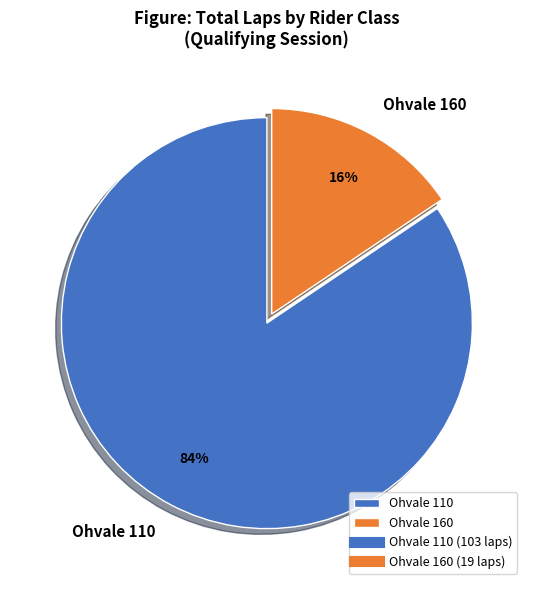

To the nearest percent, what portion does Ohvale 110 represent?

84%